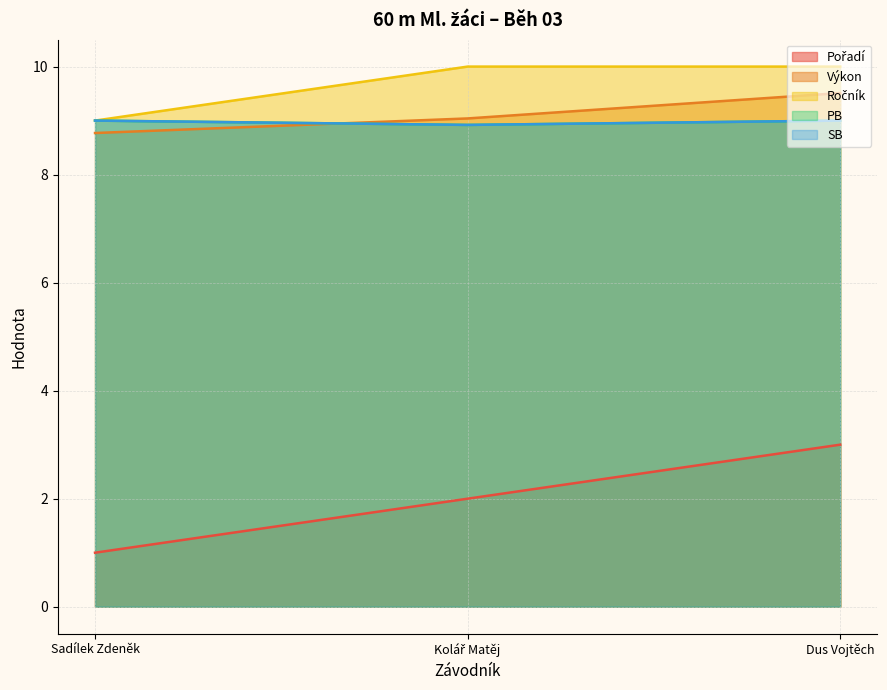

At which category is the sum across all series the highest?

Dus Vojtěch